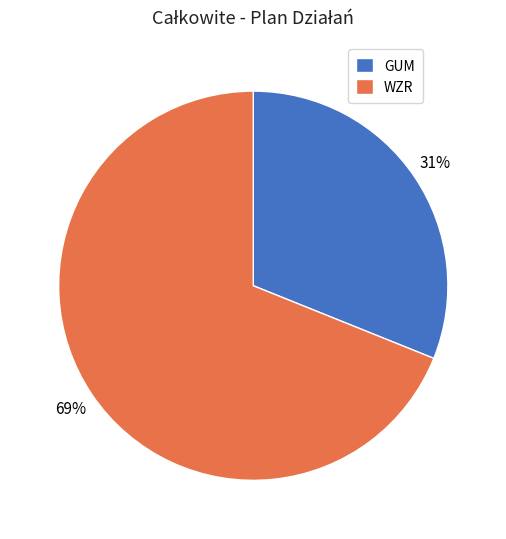

Approximately how many times larger is the value at WZR compared to GUM?

2.2